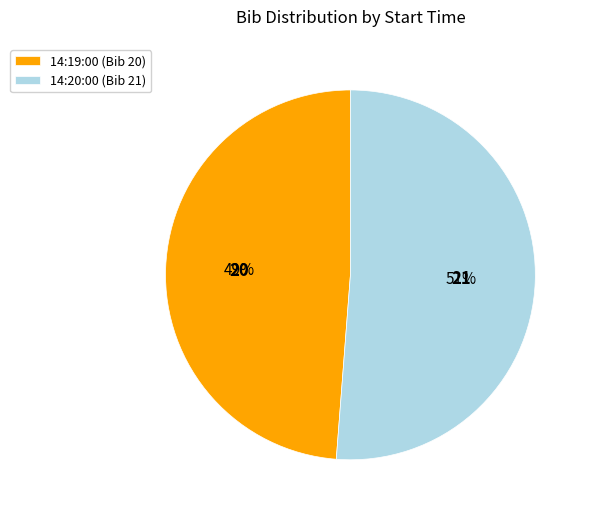

Is it true that 14:20:00 is 51% of the pie?

True